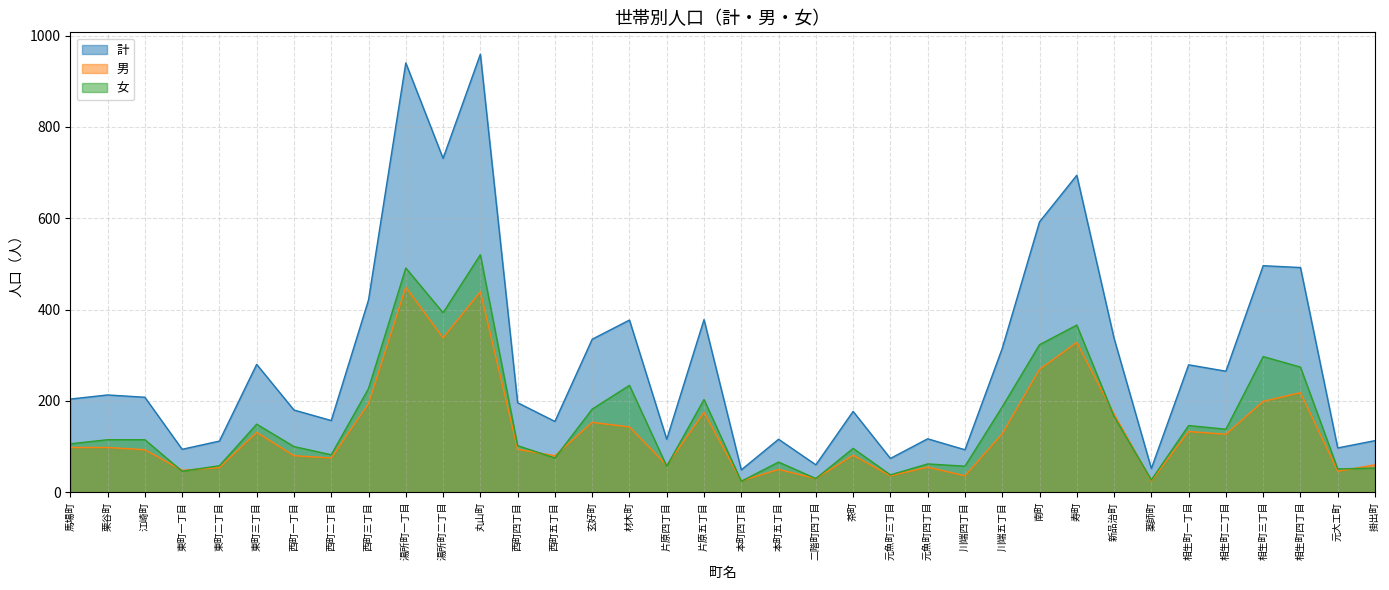

The 計 series shows 180 at 西町一丁目. True or false?

True